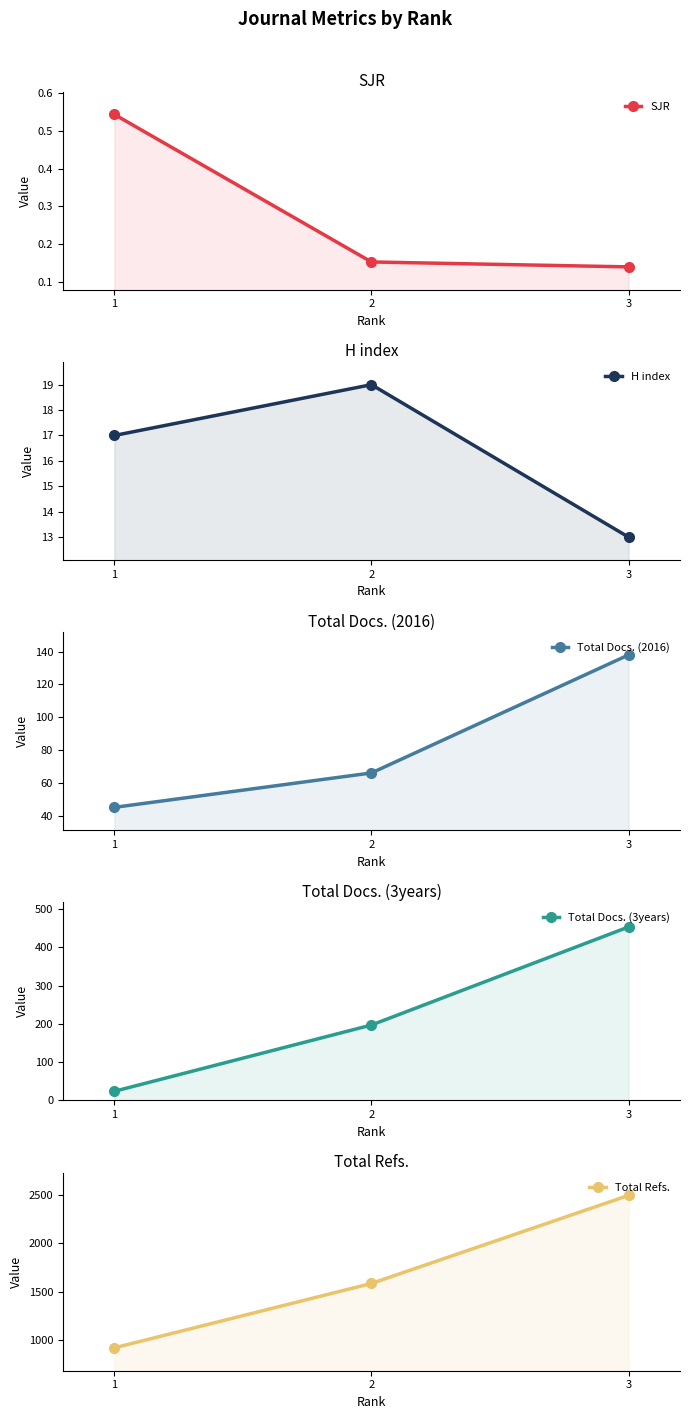

What is the average value of the Total Docs. (3years) series?

224.7